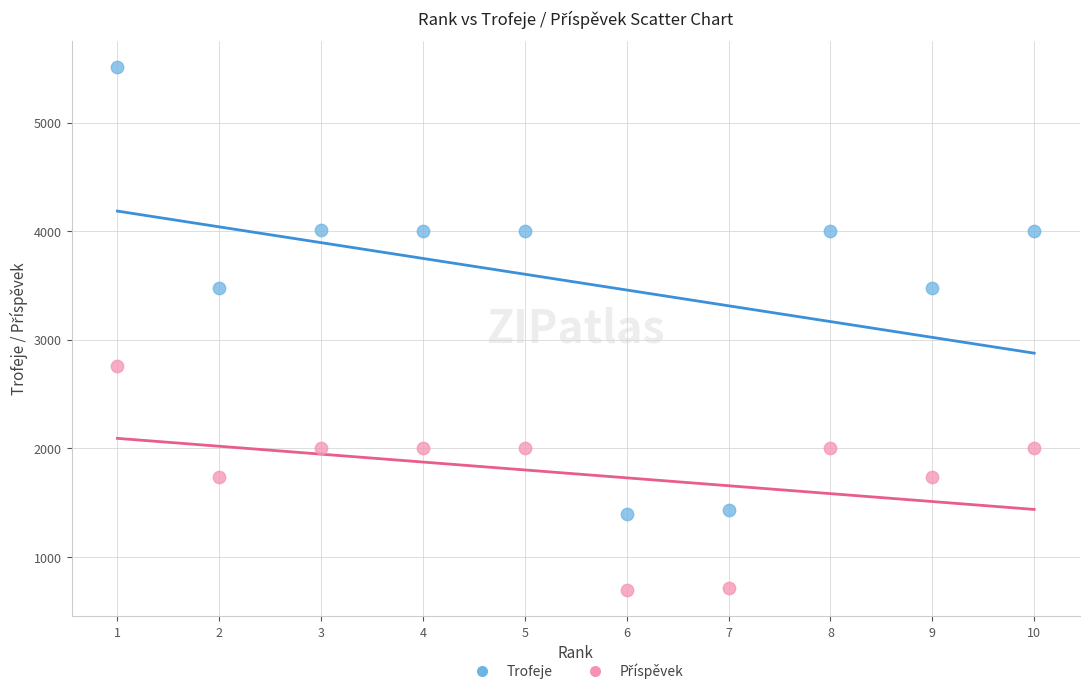

Which series reaches the maximum Y coordinate?

Trofeje